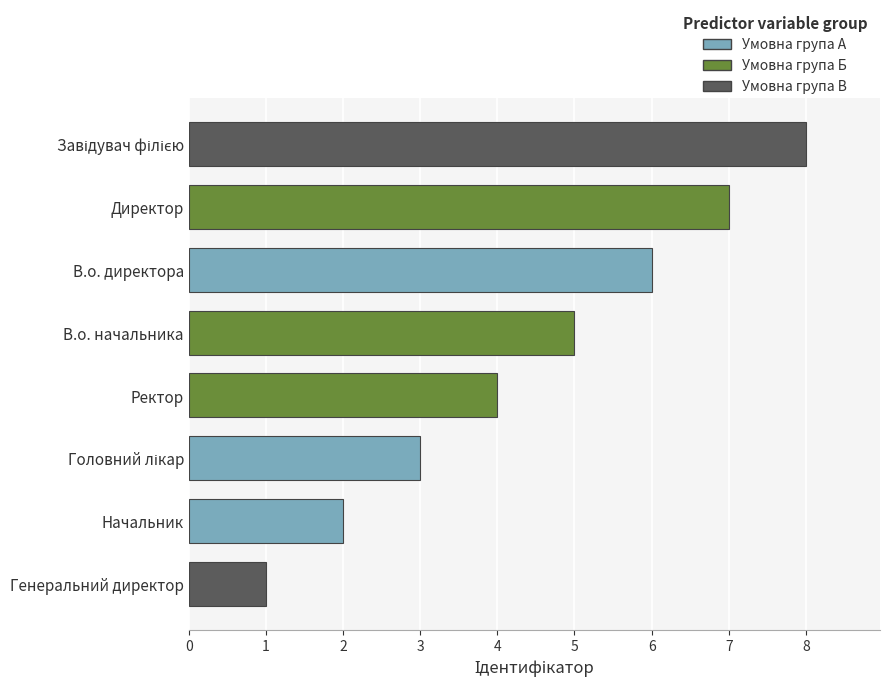

Between Начальник and Генеральний директор, which is larger?

Начальник